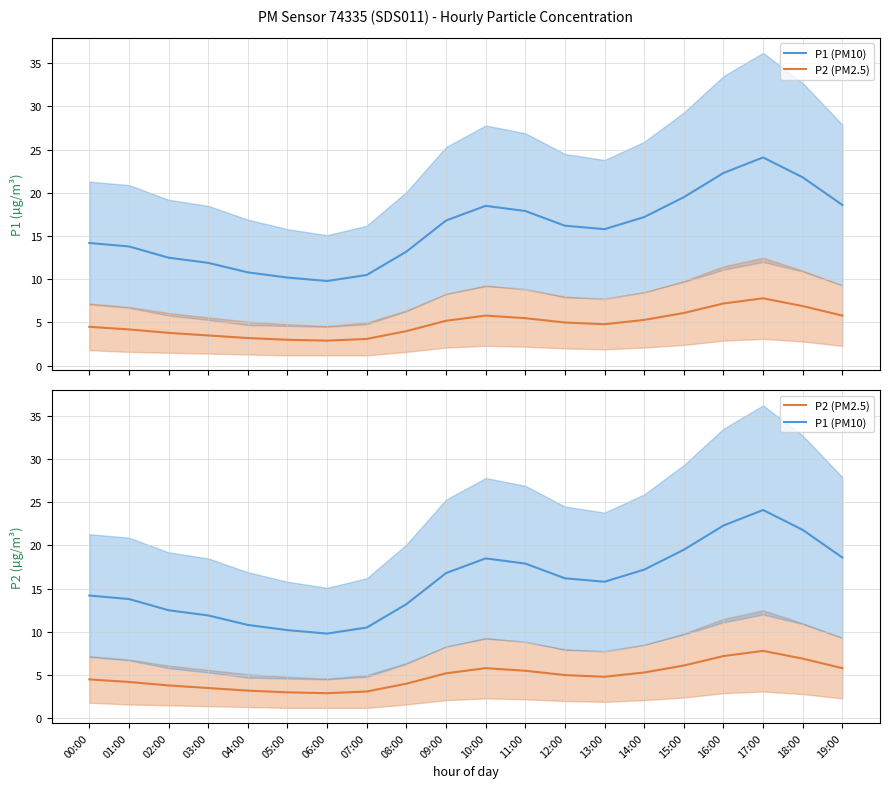

What is the difference between the P2 (PM2.5) values at 06:00 and 13:00?

1.9